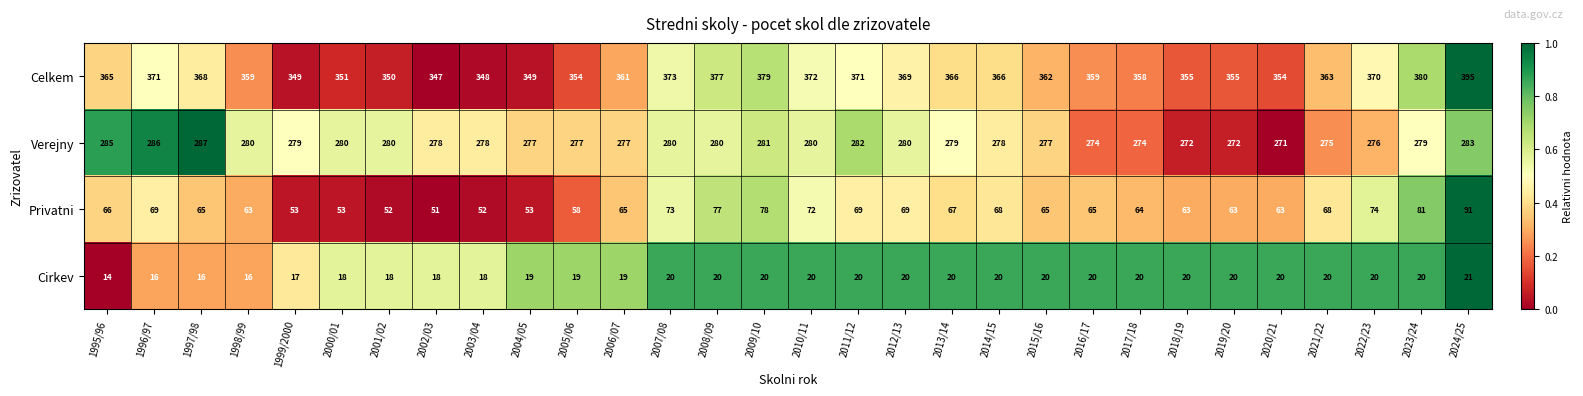

Between 2004/05 and 2019/20, which series saw the biggest shift?

Privatni